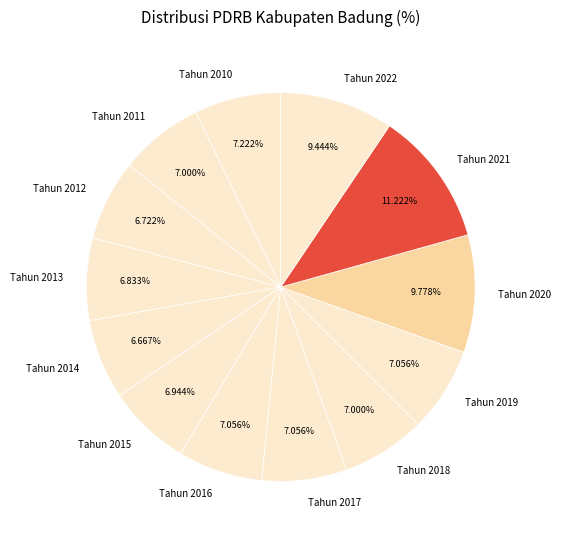

What percentage is the Tahun 2016 slice, to the nearest percent?

7%